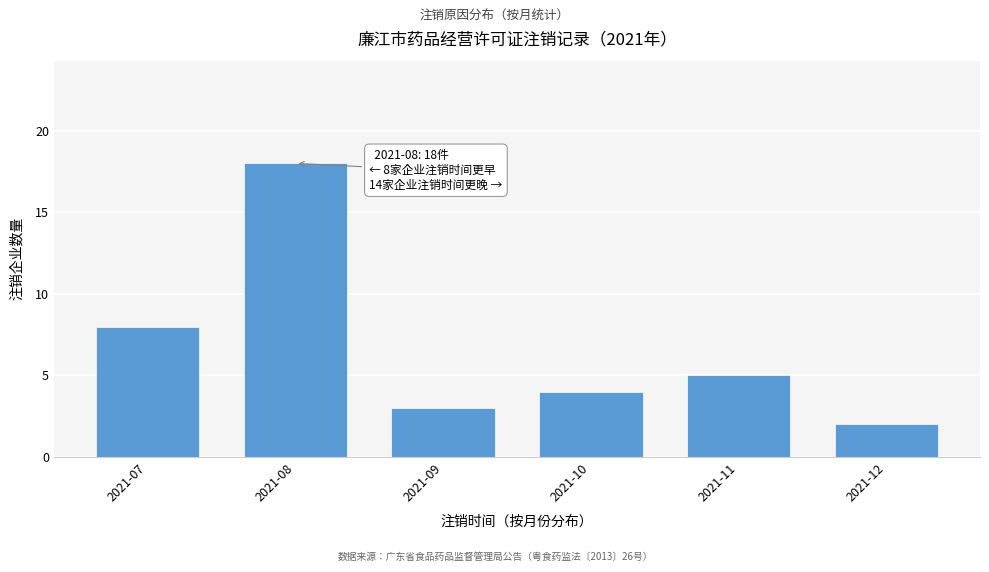

Reading left to right, what are all the values shown in this chart?

2021-07=8	2021-08=18	2021-09=3	2021-10=4	2021-11=5	2021-12=2